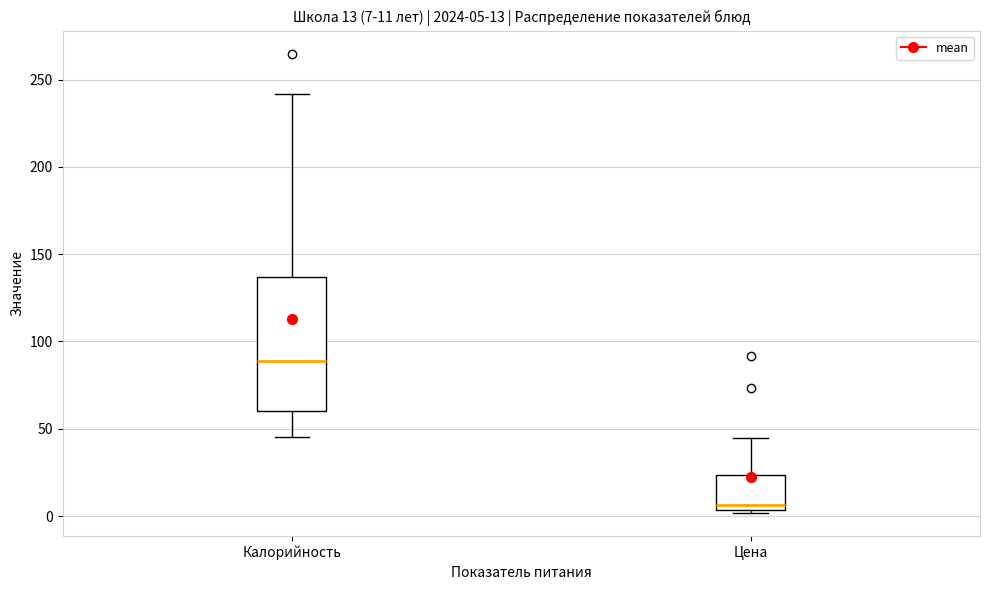

Comparing the boxes themselves (not the whiskers), which one is the tallest?

Калорийность